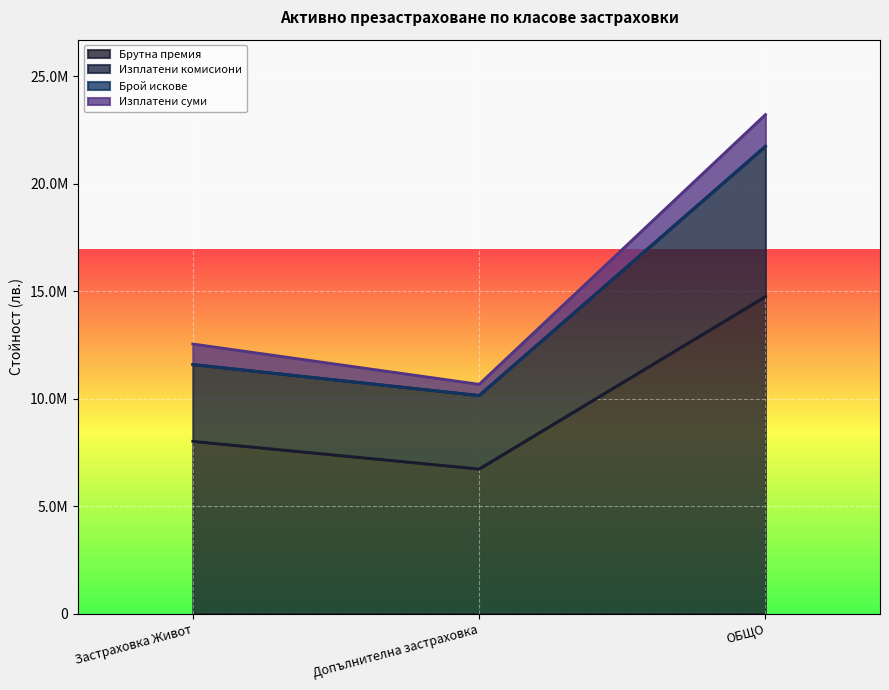

What is the difference between the Брутна премия values at ОБЩО and Допълнителна застраховка?

8020900.1